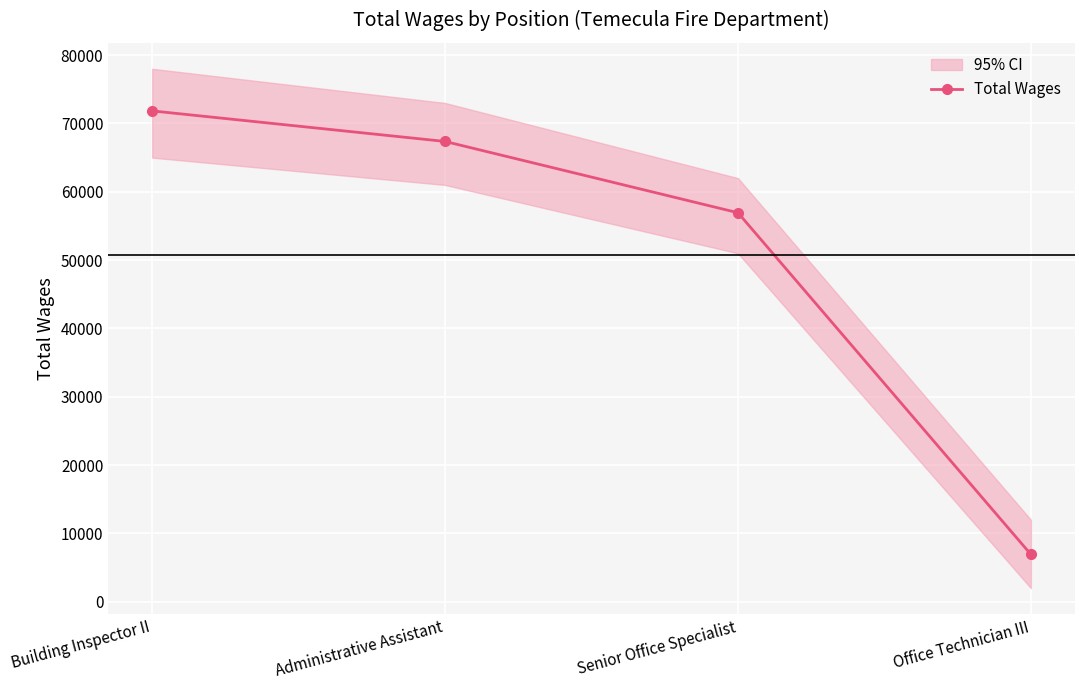

List the labels in order of value, smallest first.

Office Technician III, Senior Office Specialist, Administrative Assistant, Building Inspector II